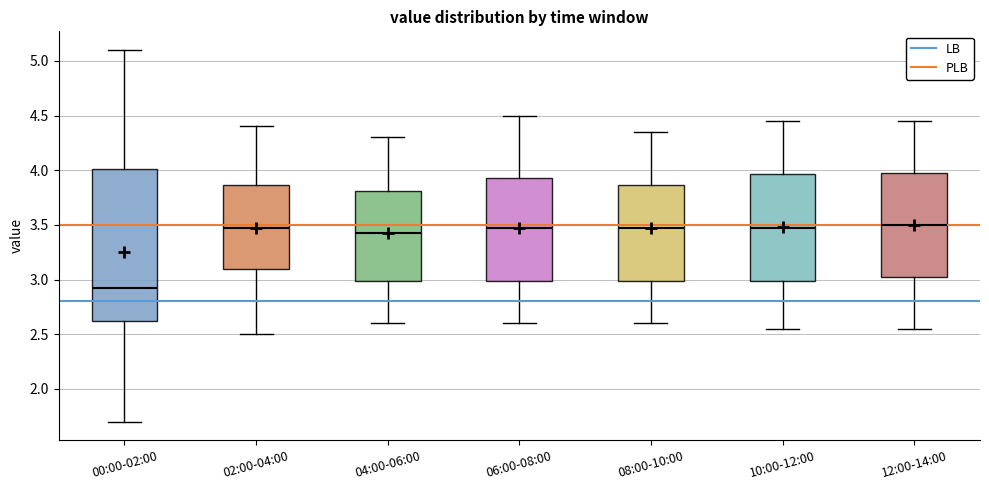

Which box's median line is the lowest?

00:00-02:00